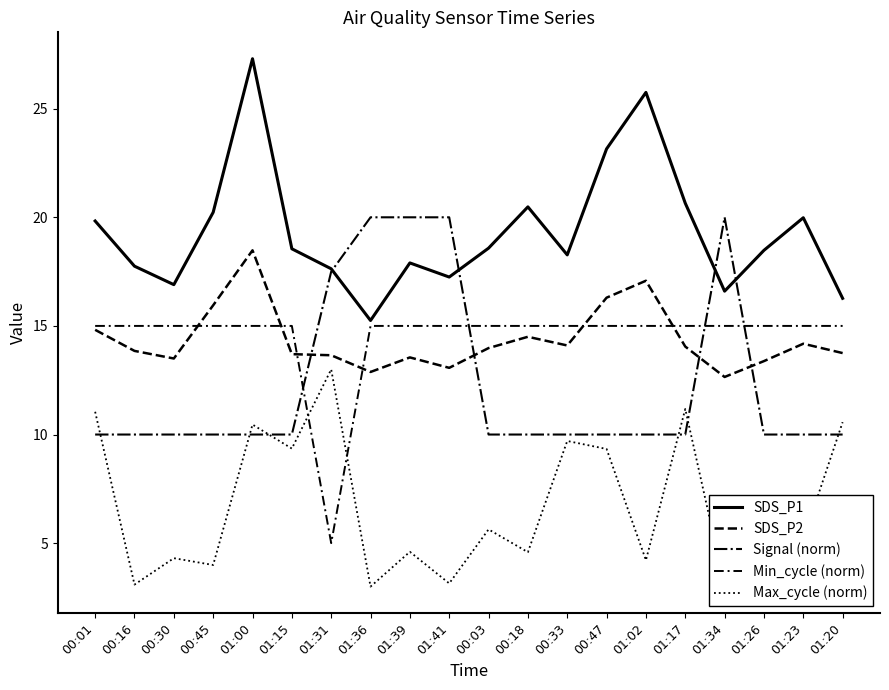

Reading left to right, extract all data points from this chart.

SDS_P1: 00:01=19.8	00:16=17.8	00:30=16.9	00:45=20.2	01:00=27.3	01:15=18.6	01:31=17.6	01:36=15.2	01:39=17.9	01:41=17.2	00:03=18.6	00:18=20.5	00:33=18.3	00:47=23.1	01:02=25.8	01:17=20.6	01:34=16.6	01:26=18.5	01:23=20.0	01:20=16.3
SDS_P2: 00:01=14.8	00:16=13.8	00:30=13.5	00:45=15.9	01:00=18.5	01:15=13.7	01:31=13.7	01:36=12.9	01:39=13.6	01:41=13.1	00:03=14.0	00:18=14.5	00:33=14.1	00:47=16.3	01:02=17.1	01:17=14.1	01:34=12.7	01:26=13.4	01:23=14.2	01:20=13.8
Signal (norm): 00:01=10.0	00:16=10.0	00:30=10.0	00:45=10.0	01:00=10.0	01:15=10.0	01:31=17.5	01:36=20.0	01:39=20.0	01:41=20.0	00:03=10.0	00:18=10.0	00:33=10.0	00:47=10.0	01:02=10.0	01:17=10.0	01:34=20.0	01:26=10.0	01:23=10.0	01:20=10.0
Min_cycle (norm): 00:01=15.0	00:16=15.0	00:30=15.0	00:45=15.0	01:00=15.0	01:15=15.0	01:31=5.0	01:36=15.0	01:39=15.0	01:41=15.0	00:03=15.0	00:18=15.0	00:33=15.0	00:47=15.0	01:02=15.0	01:17=15.0	01:34=15.0	01:26=15.0	01:23=15.0	01:20=15.0
Max_cycle (norm): 00:01=11.0	00:16=3.1	00:30=4.3	00:45=4.0	01:00=10.5	01:15=9.4	01:31=13.0	01:36=3.0	01:39=4.6	01:41=3.1	00:03=5.6	00:18=4.6	00:33=9.7	00:47=9.3	01:02=4.2	01:17=11.2	01:34=3.1	01:26=3.8	01:23=5.2	01:20=10.6